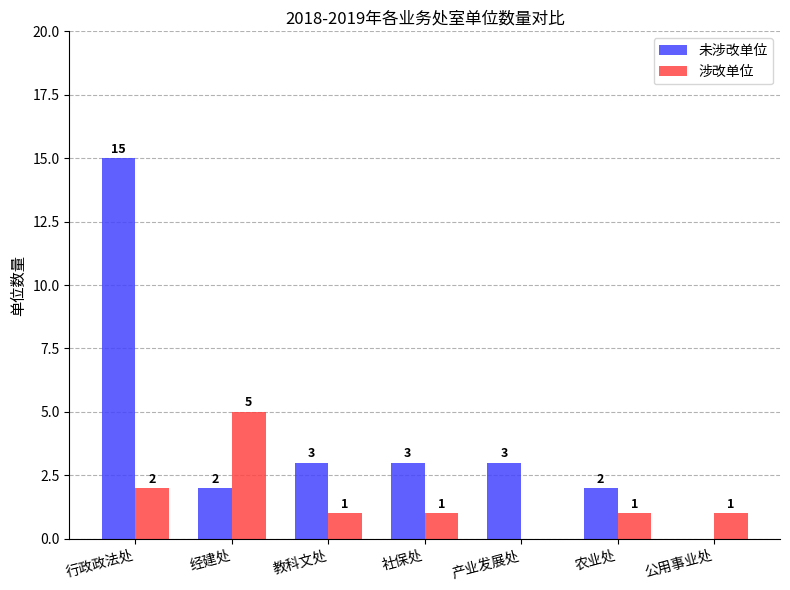

What is the average value of the 未涉改单位 series?

4